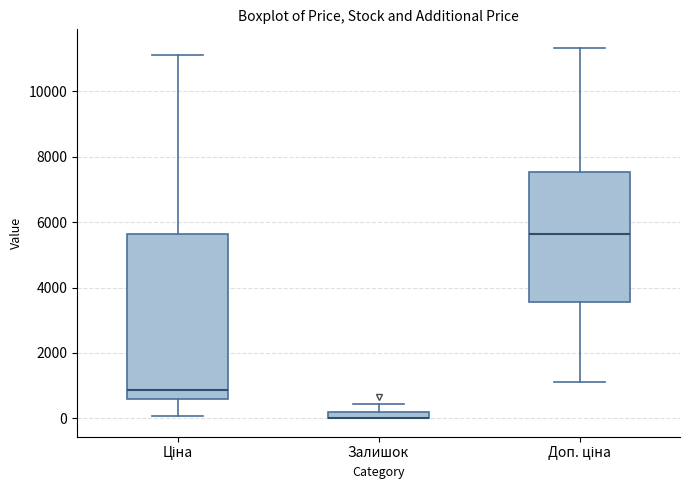

Which box is the tallest, from its lower edge to its upper edge?

Ціна